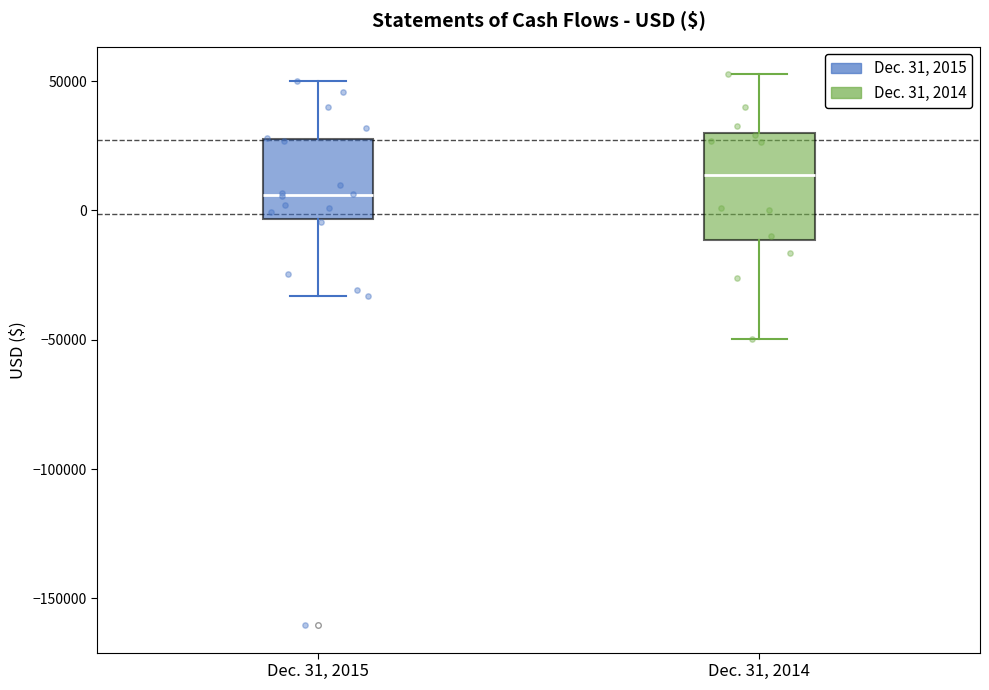

Reading left to right, read every box against the y-axis: the position of its median line, the range the box covers, and the ends of its whiskers. The values are not printed on the chart, so give them approximately, as read against the axis.

Dec. 31, 2015: median 5000, box -5000 to 30000, whiskers -35000 to 50000
Dec. 31, 2014: median 15000, box -10000 to 30000, whiskers -50000 to 55000